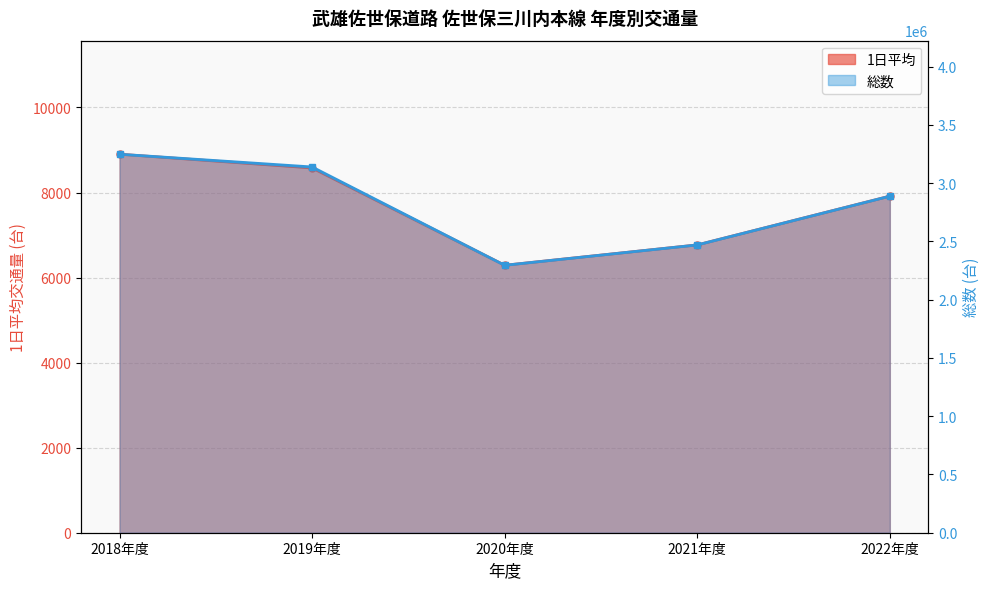

How many distinct data groups are displayed?

2